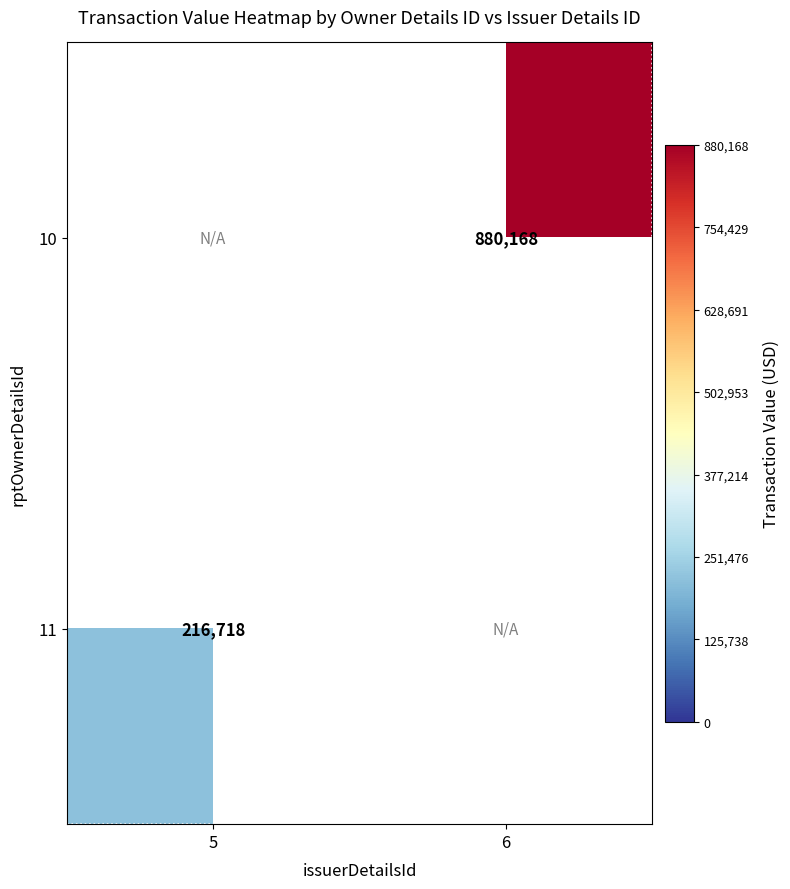

Is it true that 11 equals 132880 at 5?

False